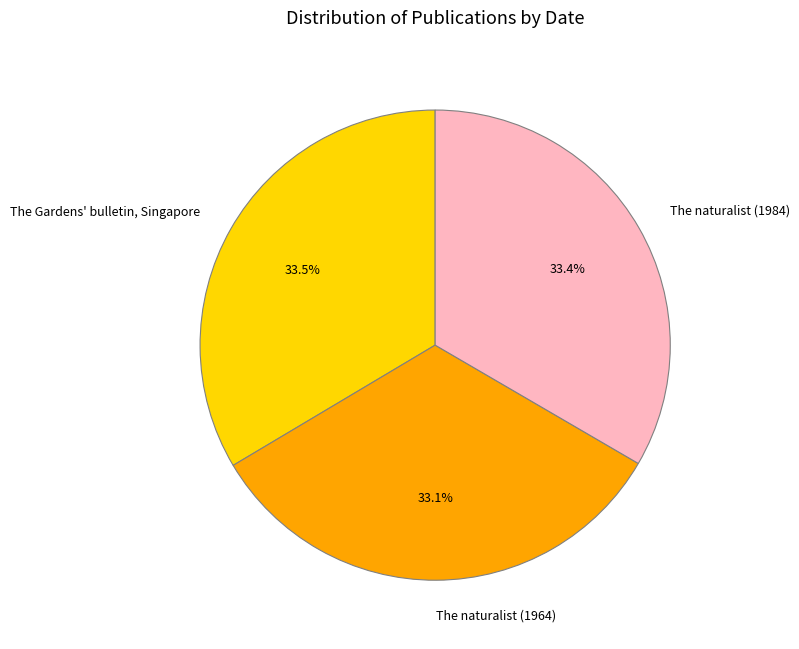

Do The Gardens' bulletin, Singapore and The naturalist (1984) together represent more than half of the pie?

Yes